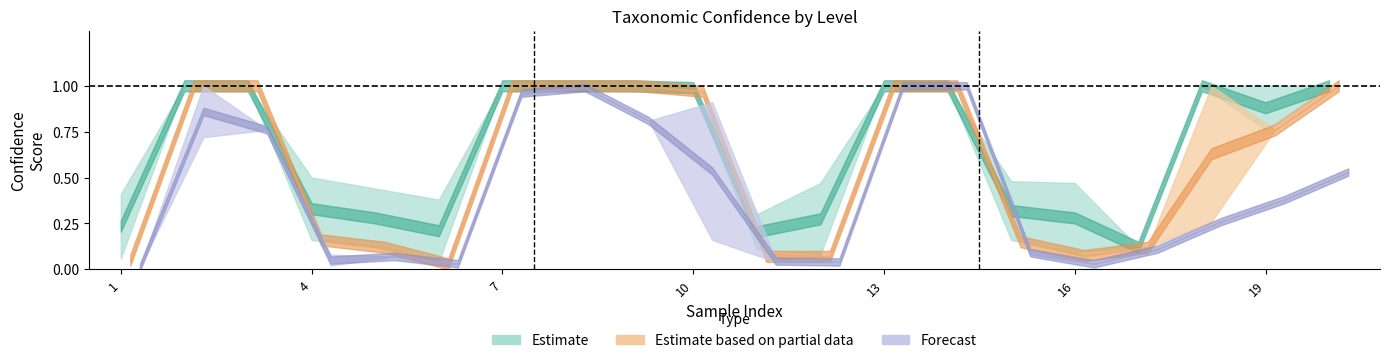

How many data points does each series have?

20